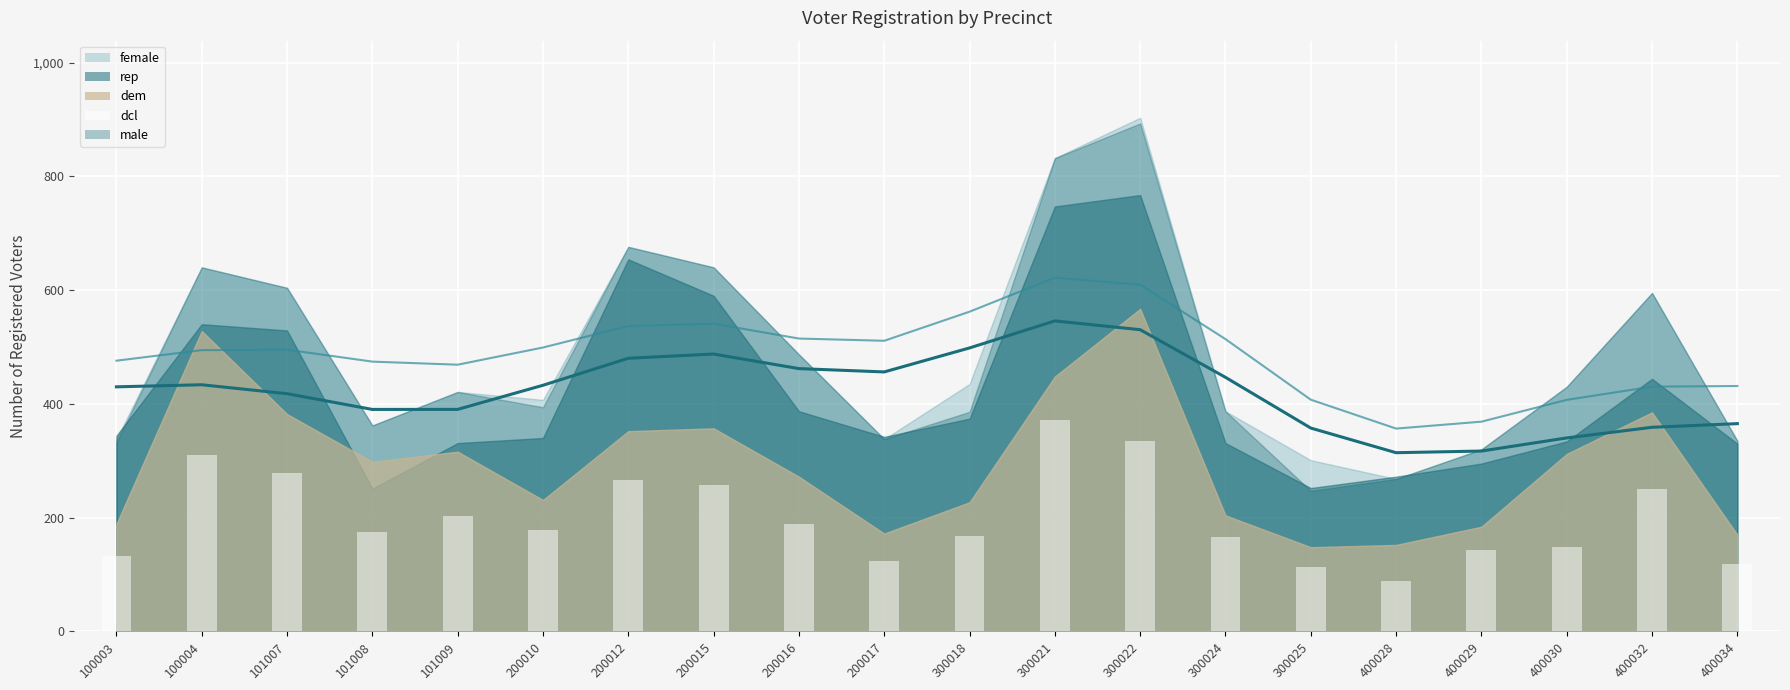

What is the difference between the maximum and minimum values?

282